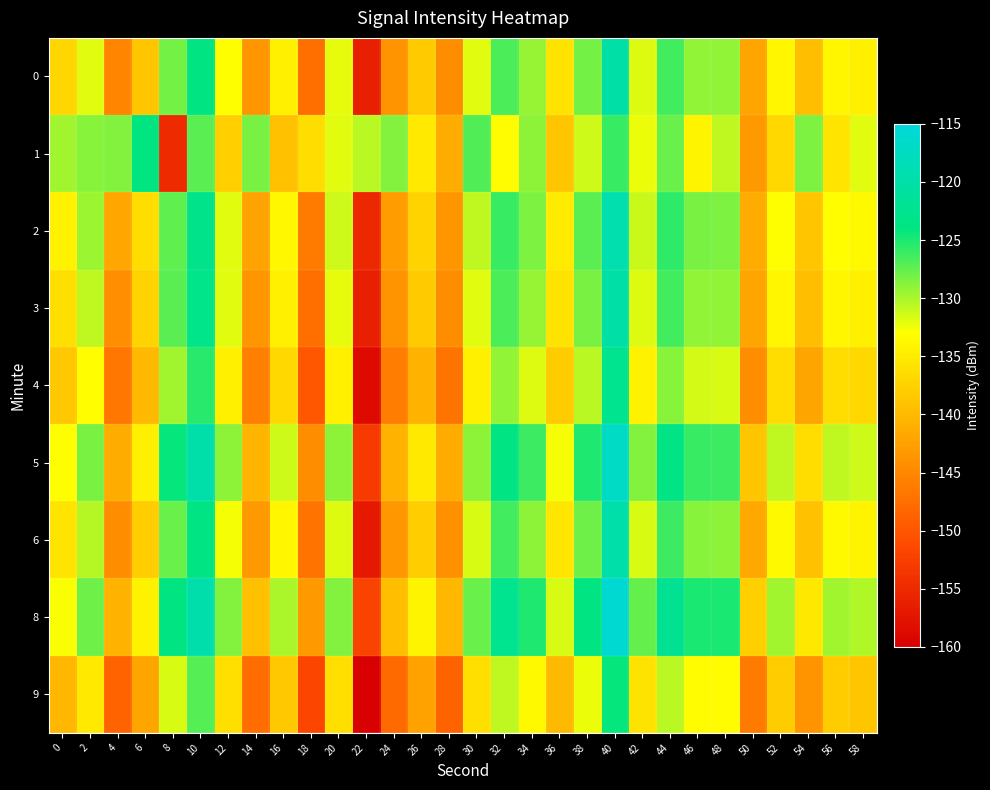

At 52, list the series in order from smallest to largest.

9, 1, 4, 3, 0, 6, 2, 5, 8